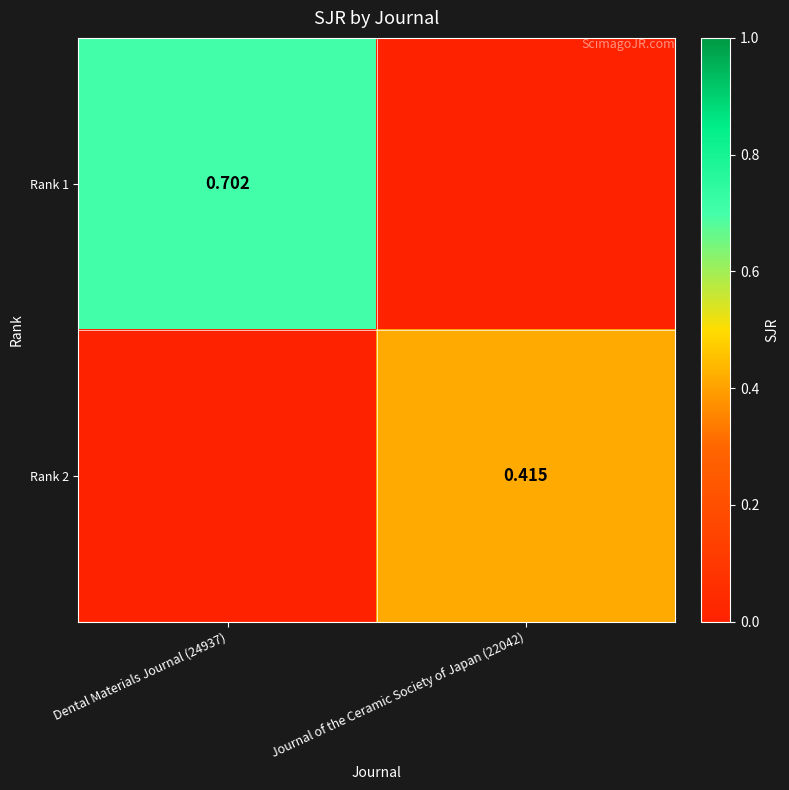

What is the difference between the Rank 1 values at Dental Materials Journal (24937) and Journal of the Ceramic Society of Japan (22042)?

0.7